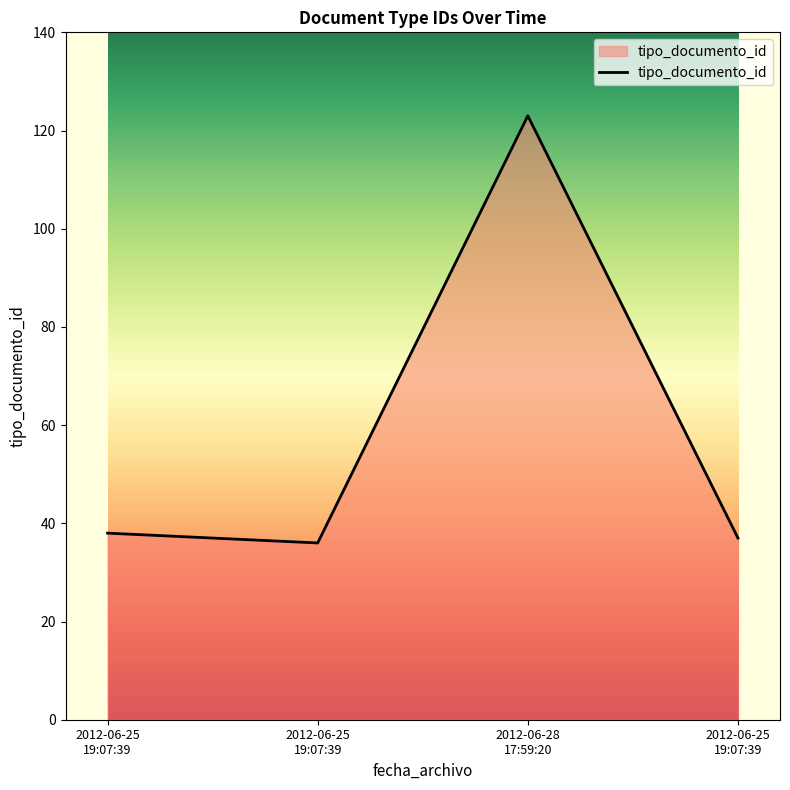

Reading left to right, list all the values displayed in this chart.

2012-06-25 19:07:39=38	2012-06-25 19:07:39=36	2012-06-28 17:59:20=123	2012-06-25 19:07:39=37